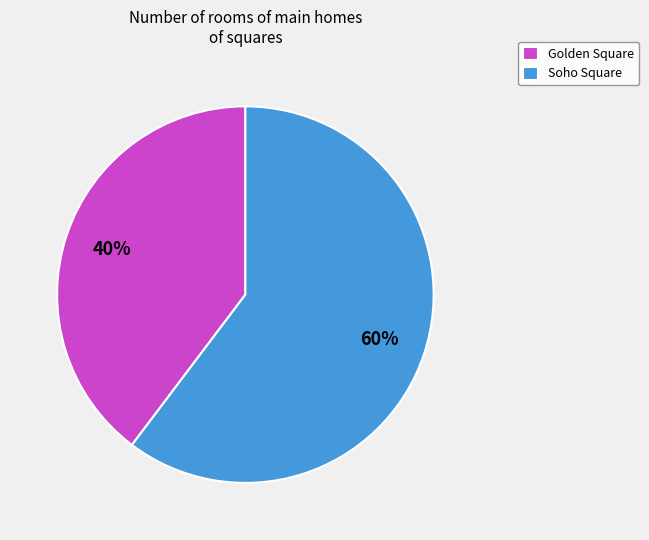

How many segments does this pie chart have?

2